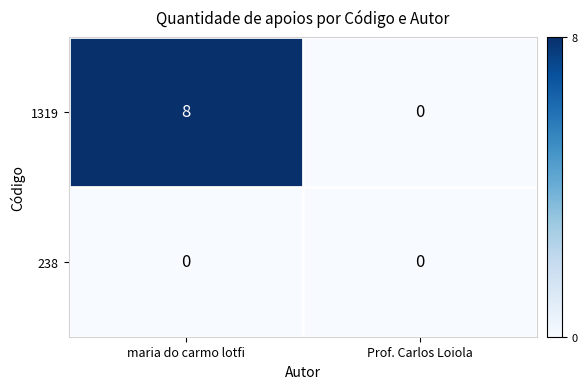

Rank the series by their maximum value, from highest to lowest.

1319, 238